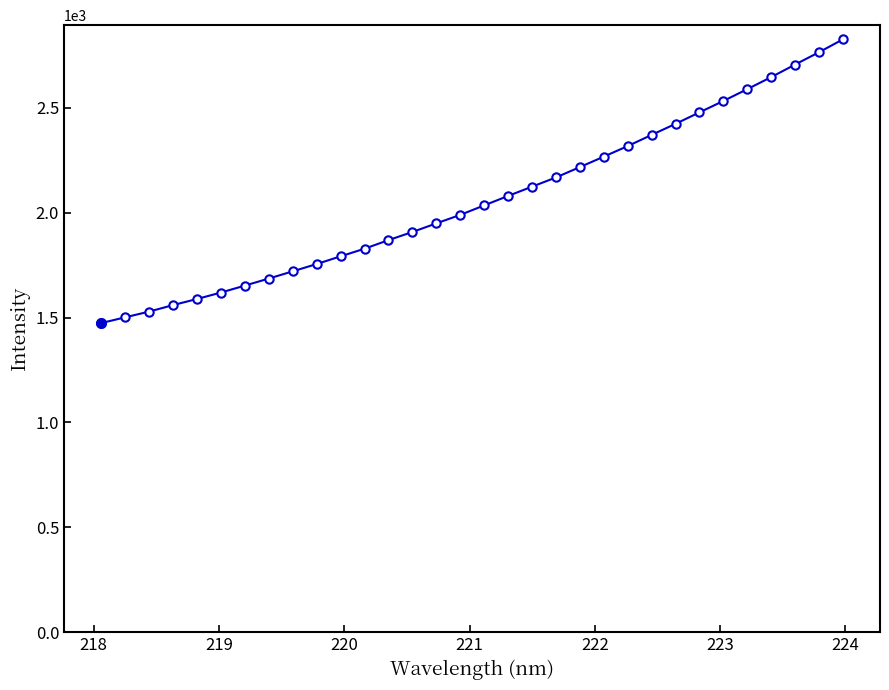

What is the value of the 30th point from the left?

2706.5